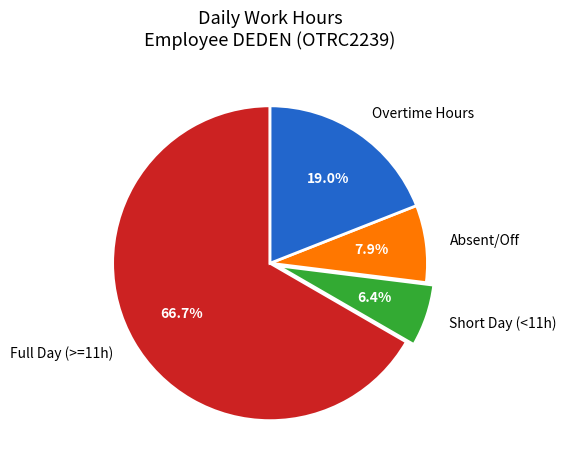

What is the majority slice?

Full Day (>=11h)